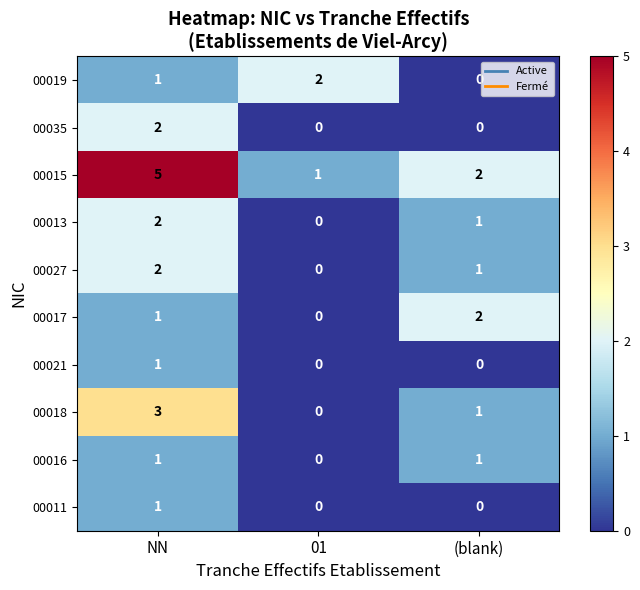

True or false: 00015 has a value of 0 at 01.

False